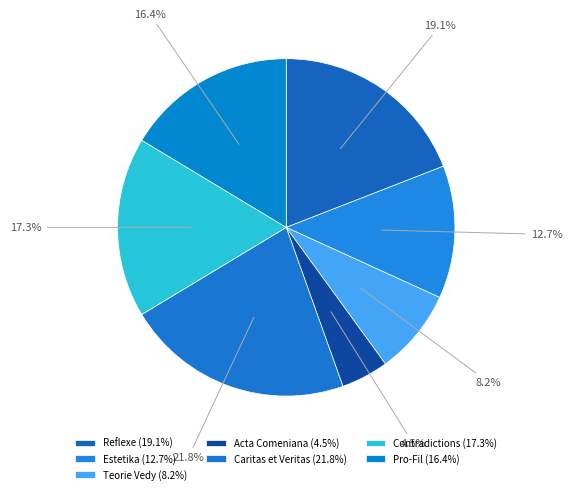

Is there a majority slice in this chart?

No